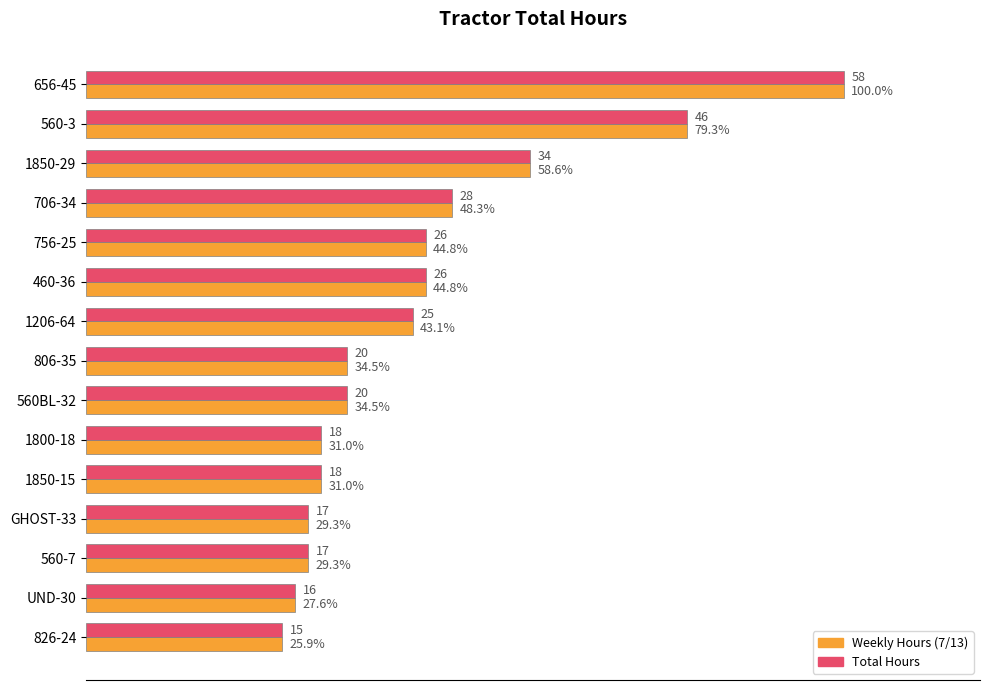

Which category has the lowest value across all series?

826-24